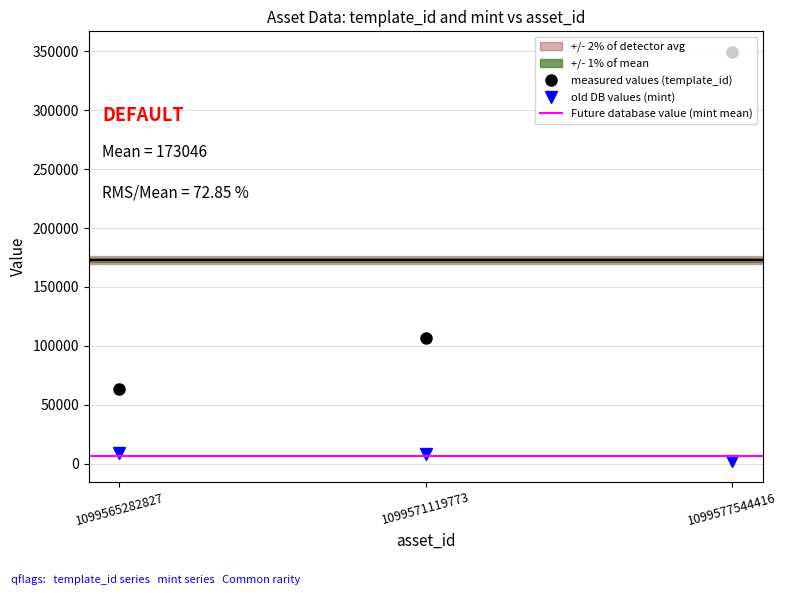

At which category is the sum across all series the highest?

1099577544416